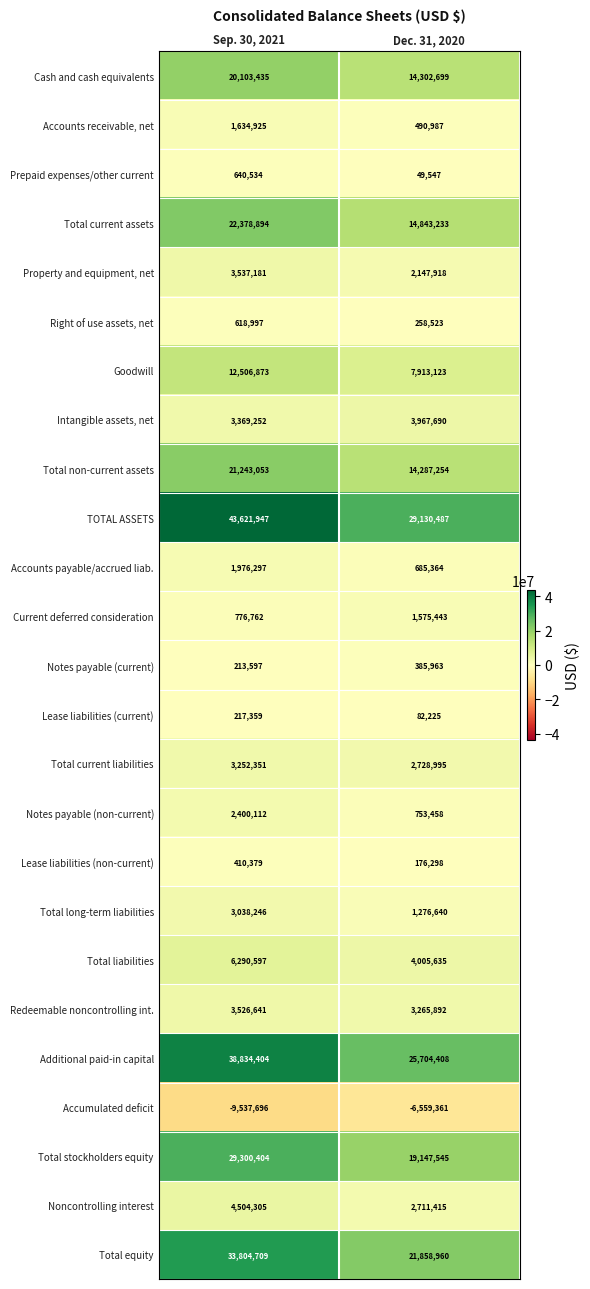

How many data points does each series have?

2